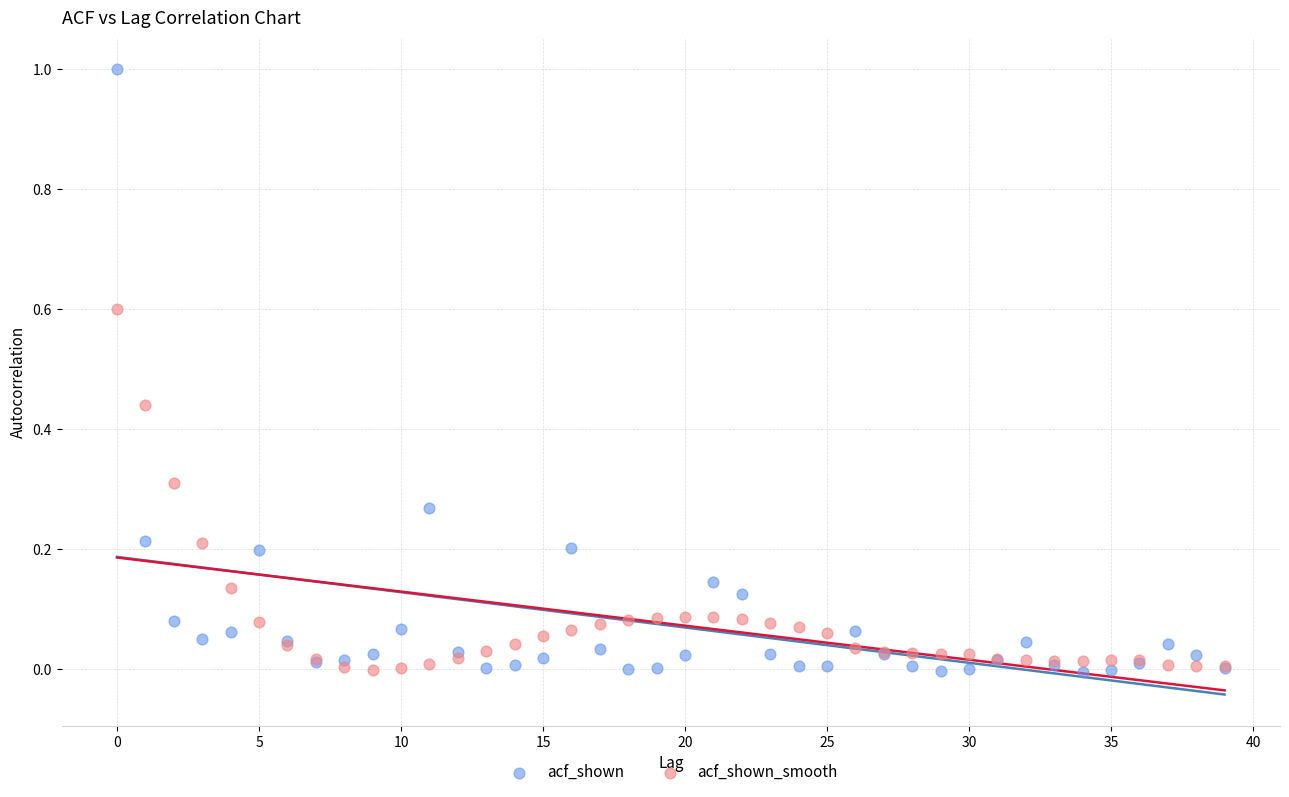

Which series contains the highest Y value?

acf_shown